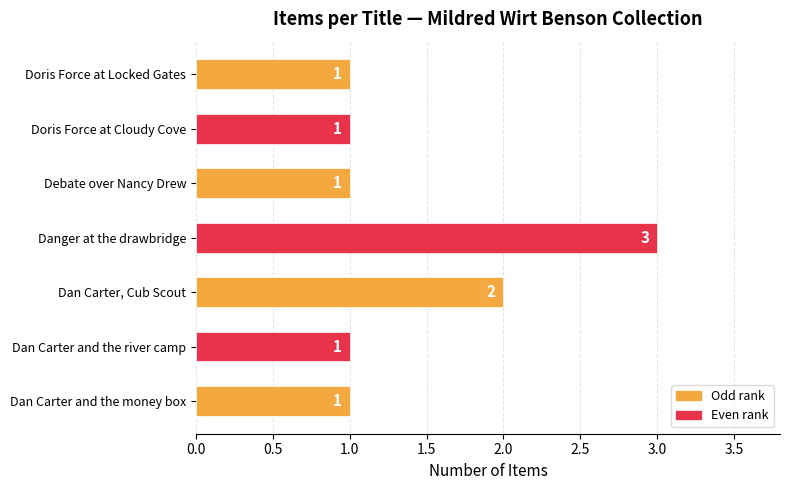

Where is the data nearest to the value 2?

Dan Carter, Cub Scout